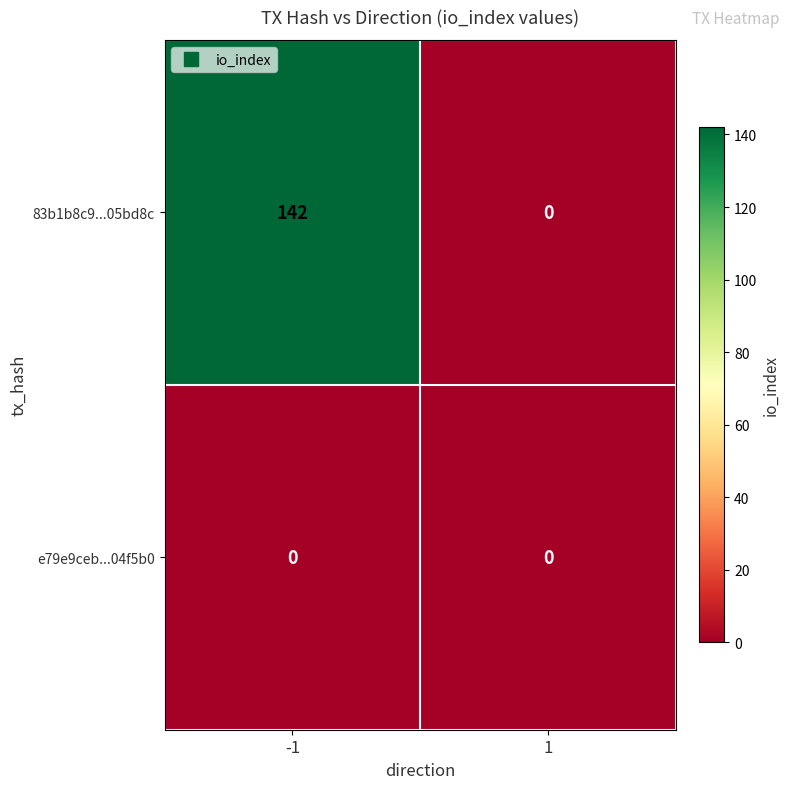

Between -1 and 1, which series saw the biggest shift?

83b1b8c9...05bd8c